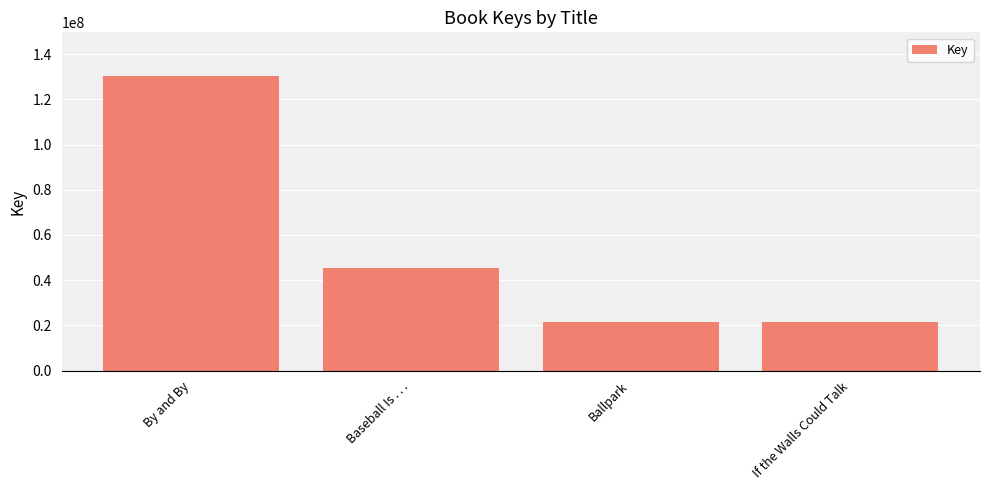

What is the maximum value shown in the chart?

130107008